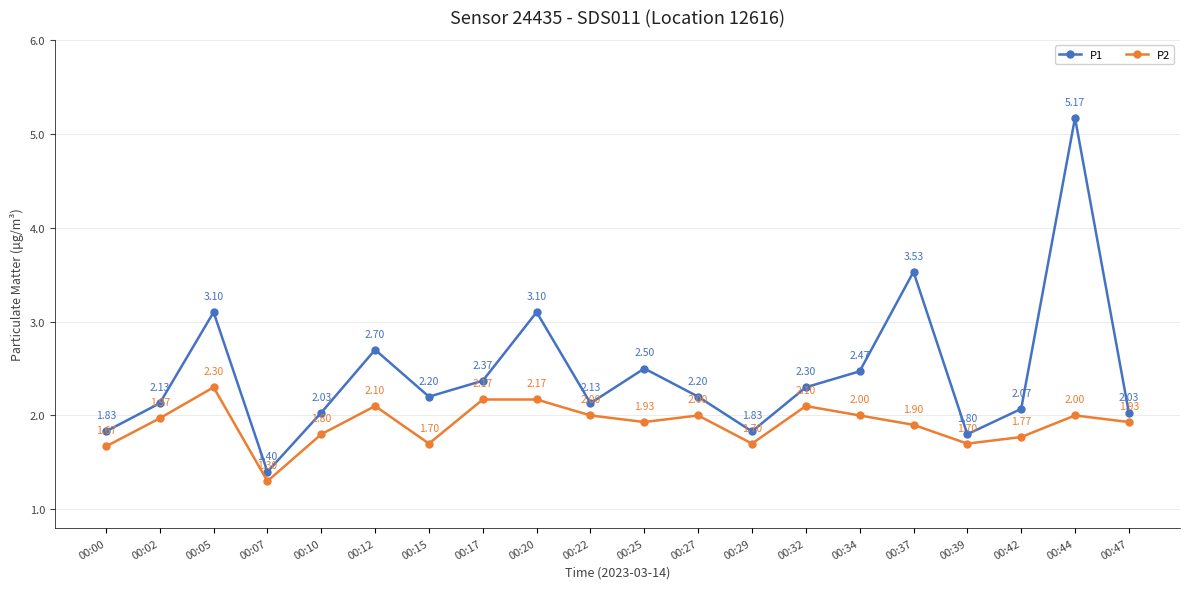

Which category has the lowest value in the P2 series?

00:07